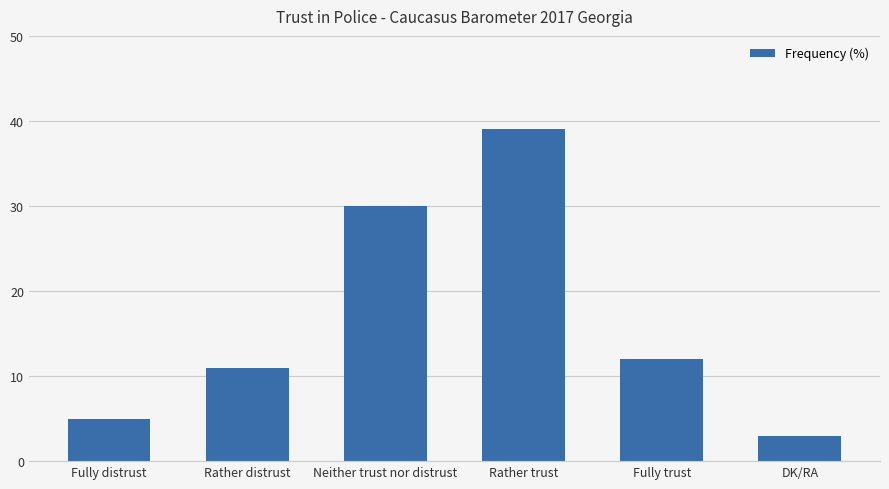

What is the difference between the values at DK/RA and Rather trust?

36